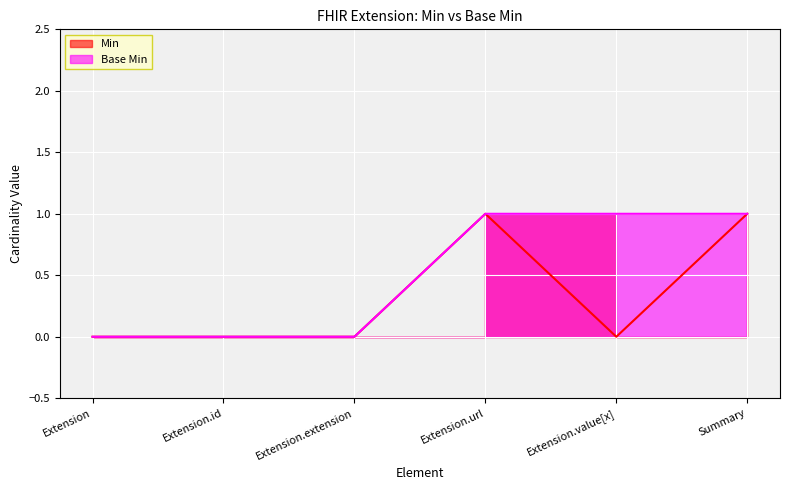

Does the chart display data point markers on the line(s)?

No